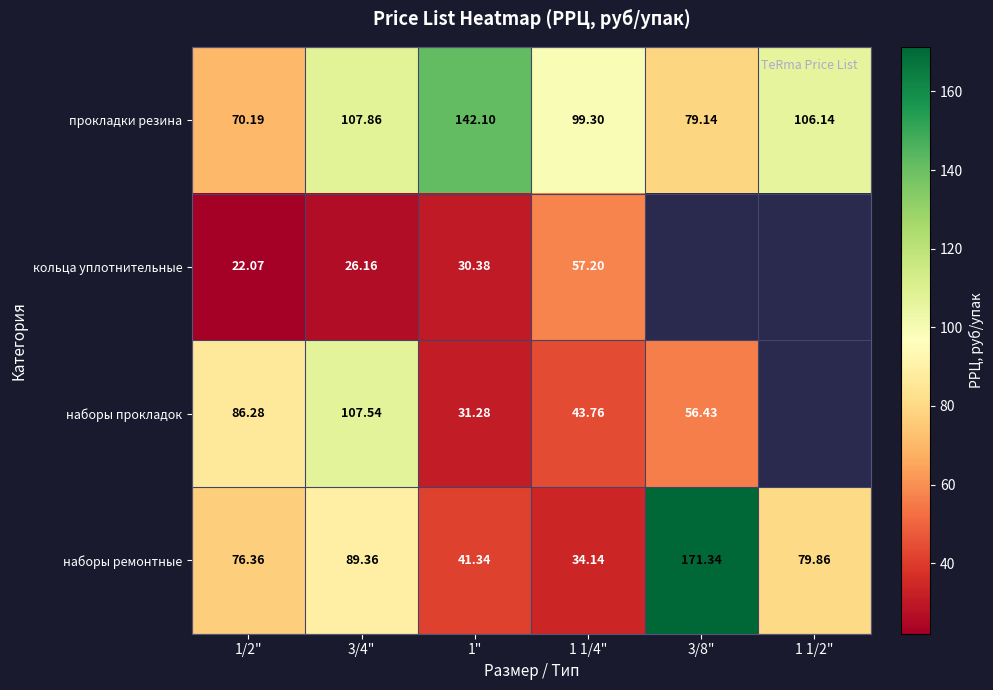

How many data points in прокладки резина are above 106?

3